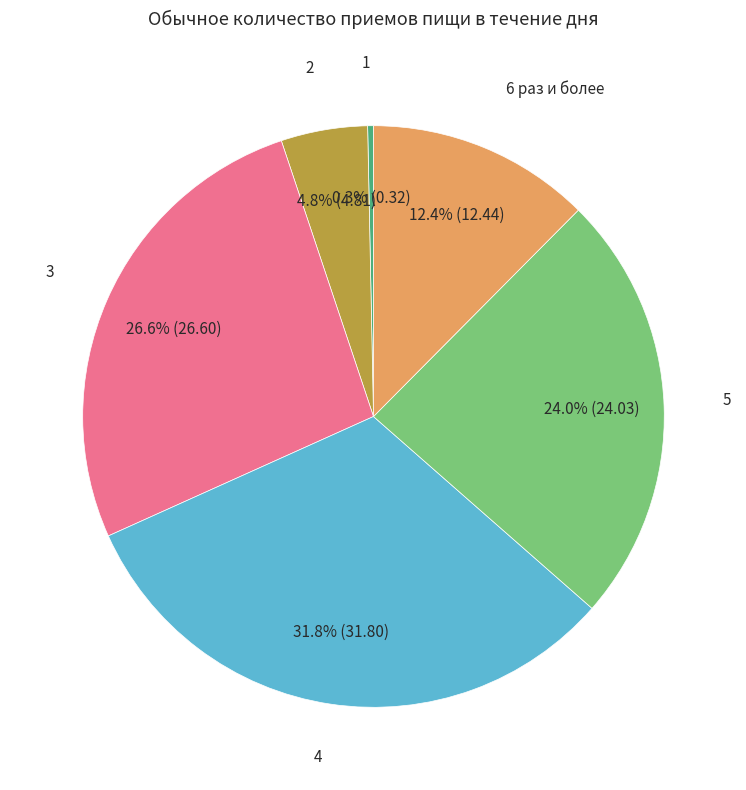

To the nearest percent, what portion does 5 represent?

24%